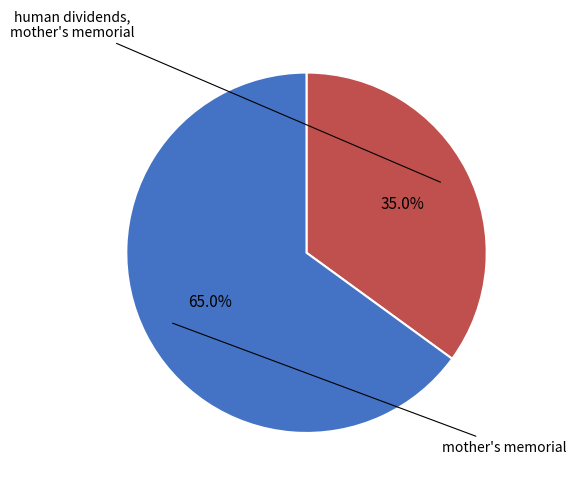

Does any single category account for the majority?

Yes